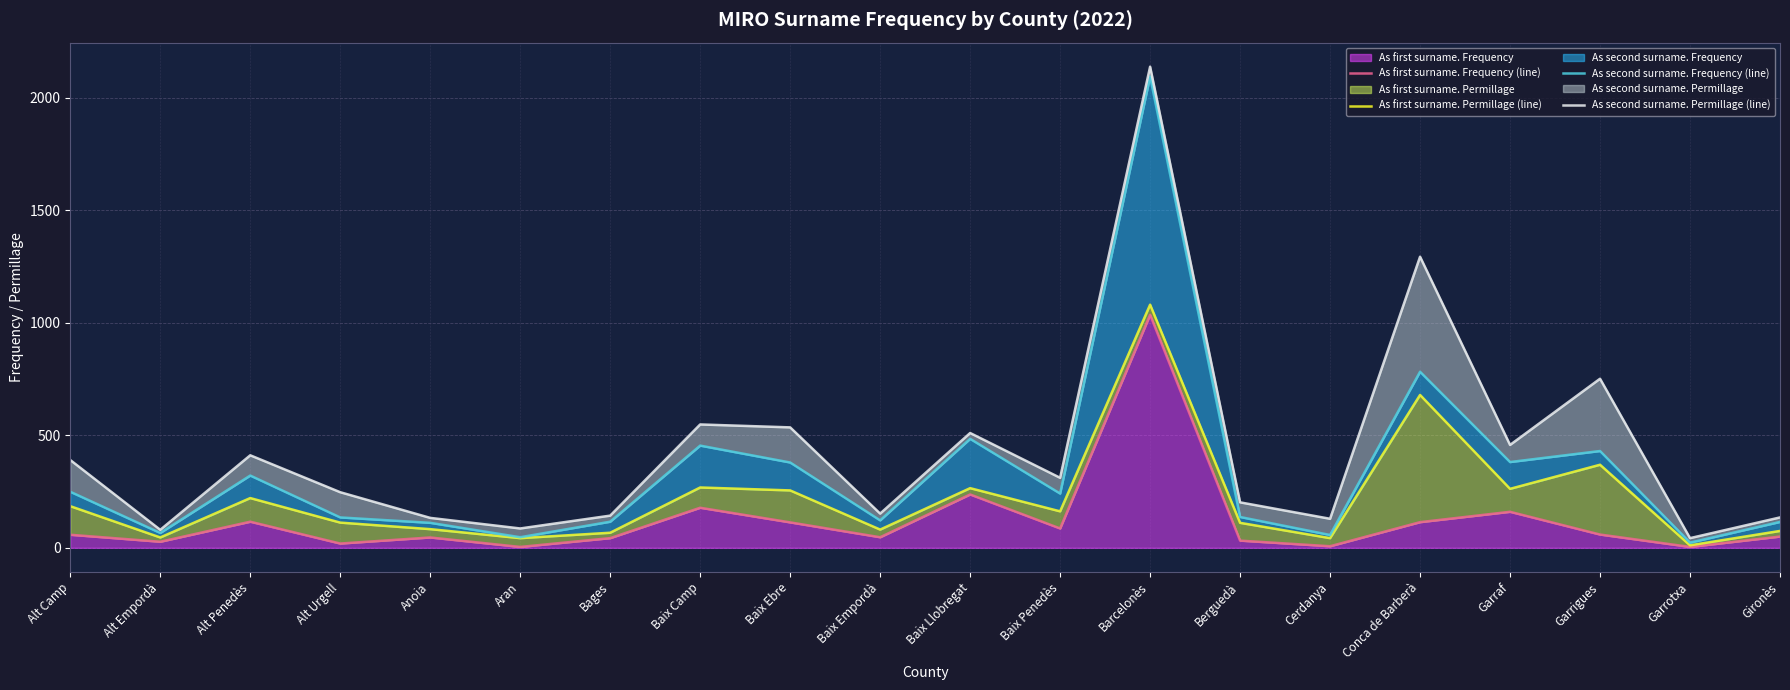

At which label does As second surname. Permillage (line) first exceed 311?

Alt Camp